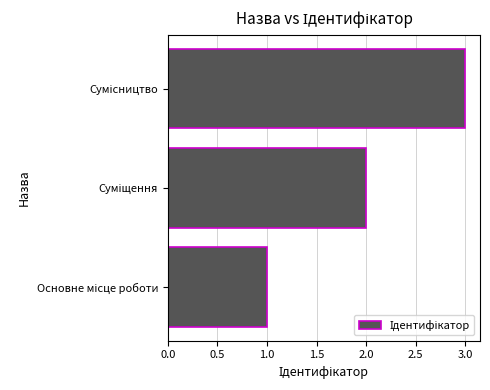

What is the maximum value shown in the chart?

3